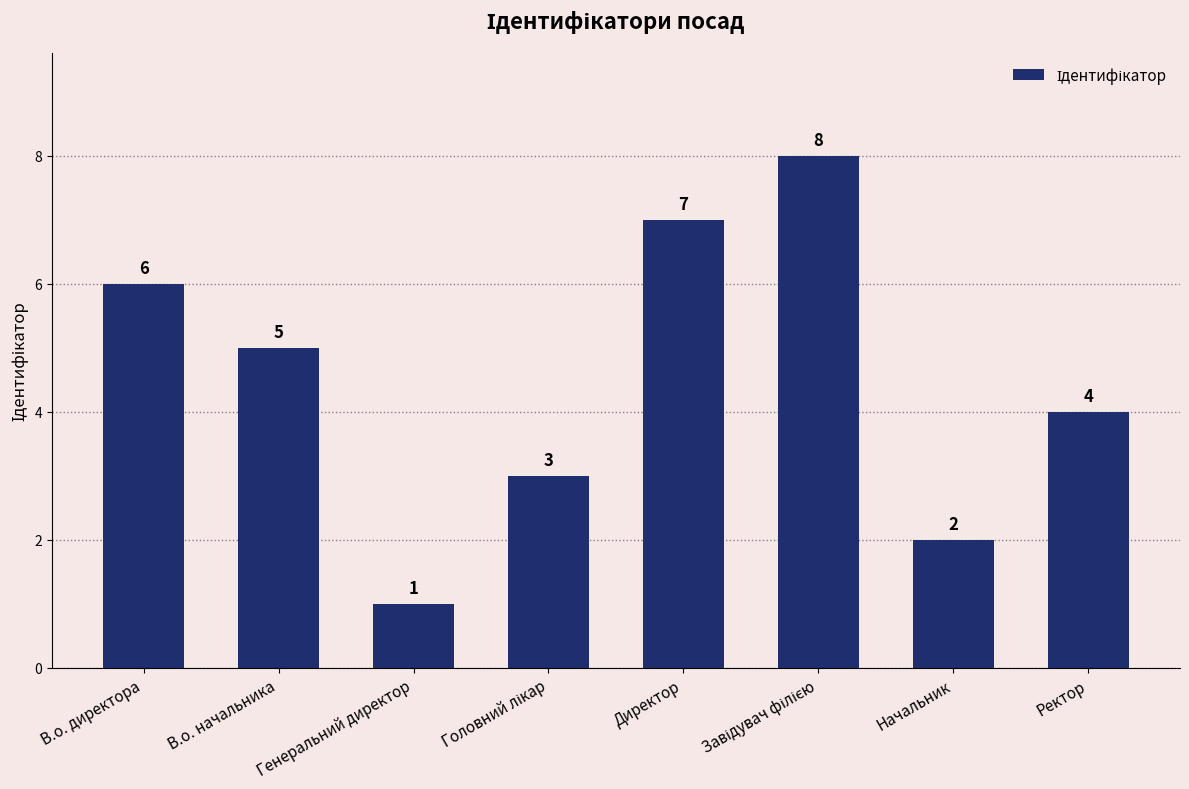

The value at Директор is 7. True or false?

True